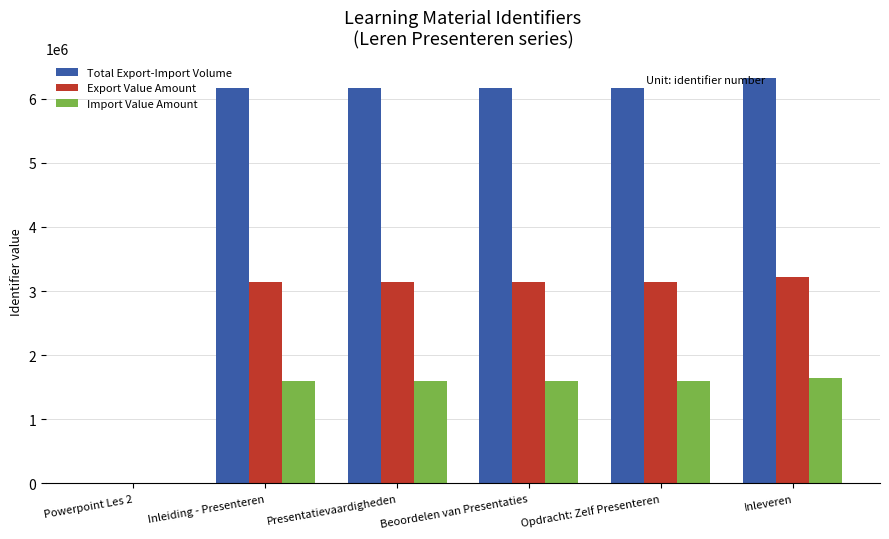

Does the chart contain stacked bars?

No